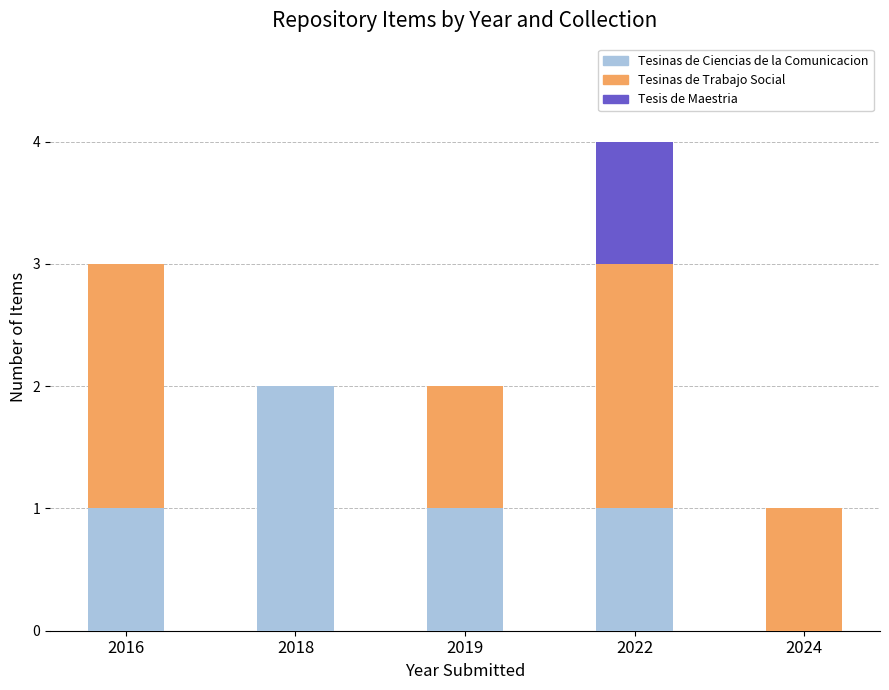

The Tesinas de Ciencias de la Comunicacion series shows 2 at 2022. True or false?

False